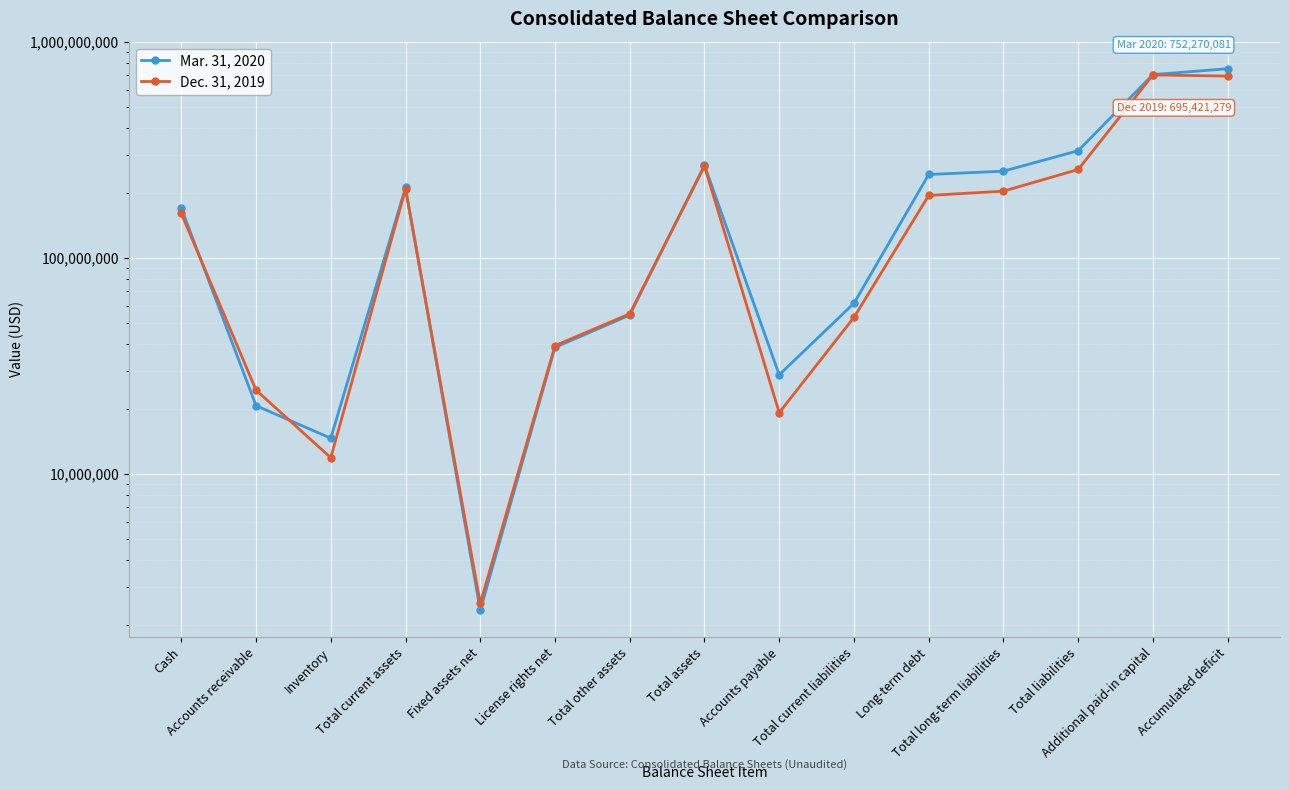

What is the total value across all series at Accumulated deficit?

1447691360